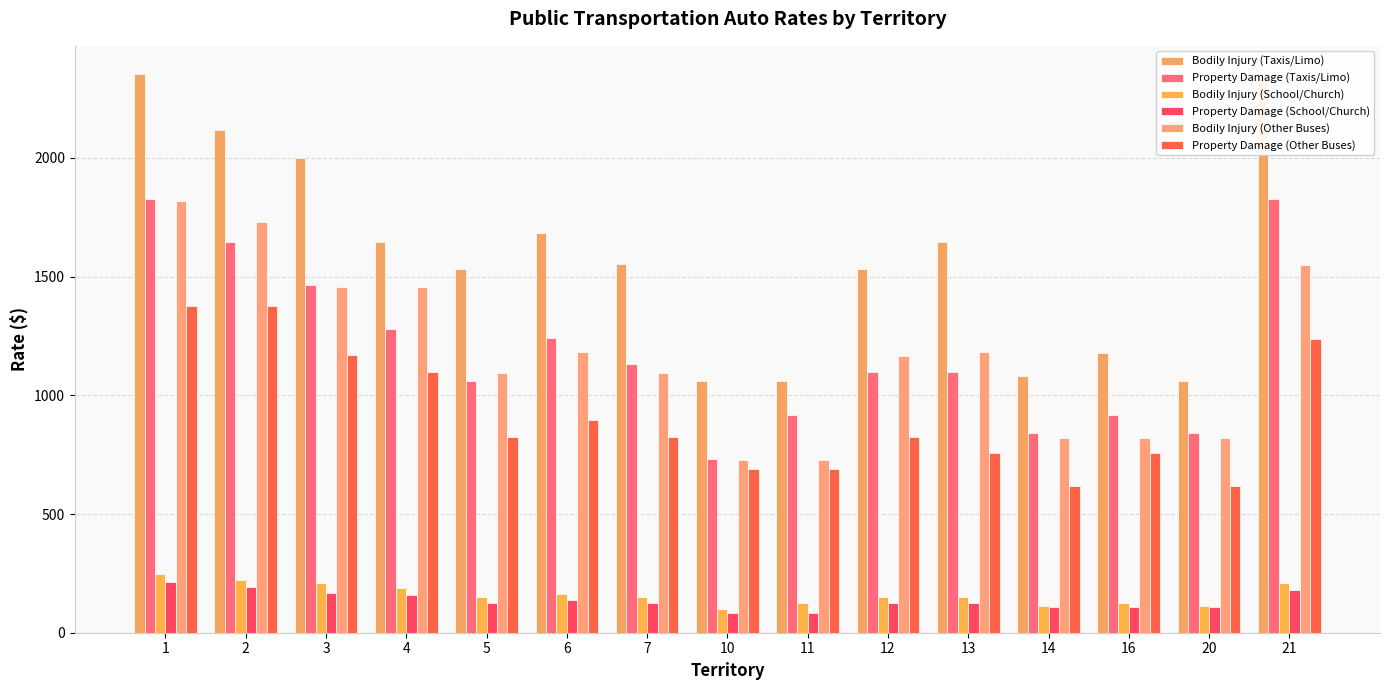

At how many categories does at least one series exceed 2334?

2